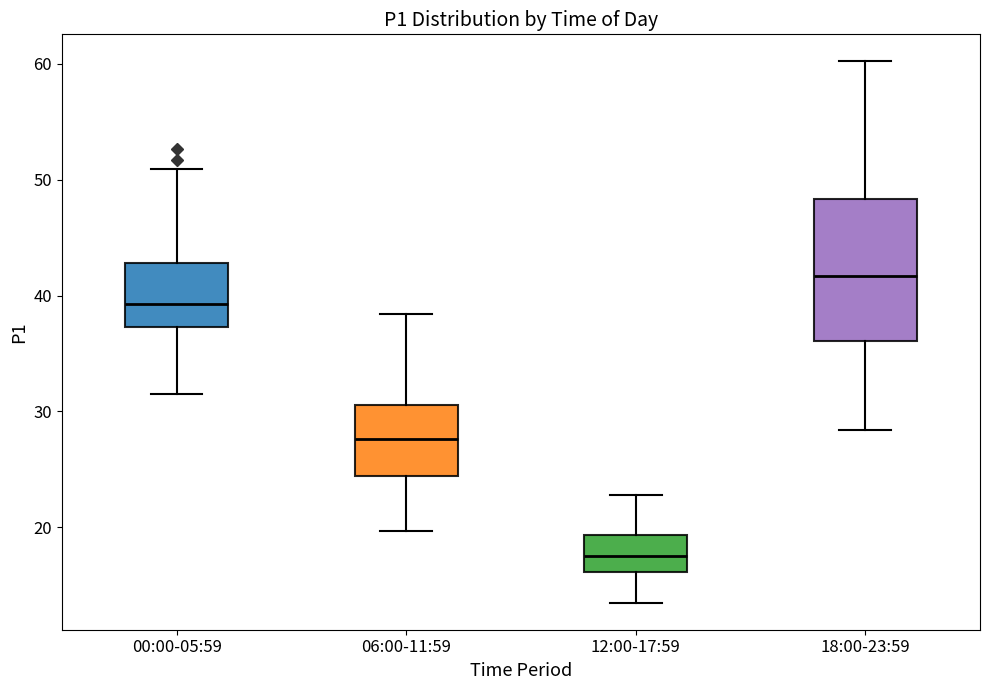

Which box is the tallest, from its lower edge to its upper edge?

18:00-23:59